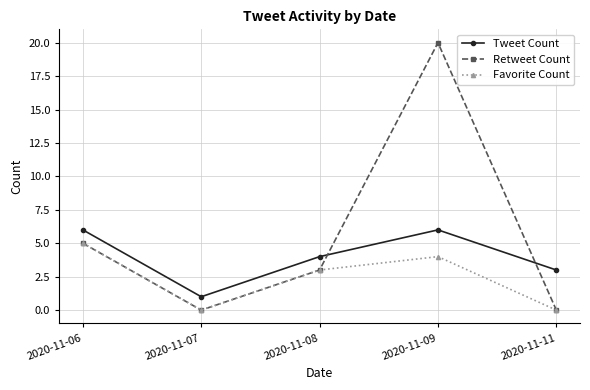

What is the spread (max minus min) of values at 2020-11-06?

1